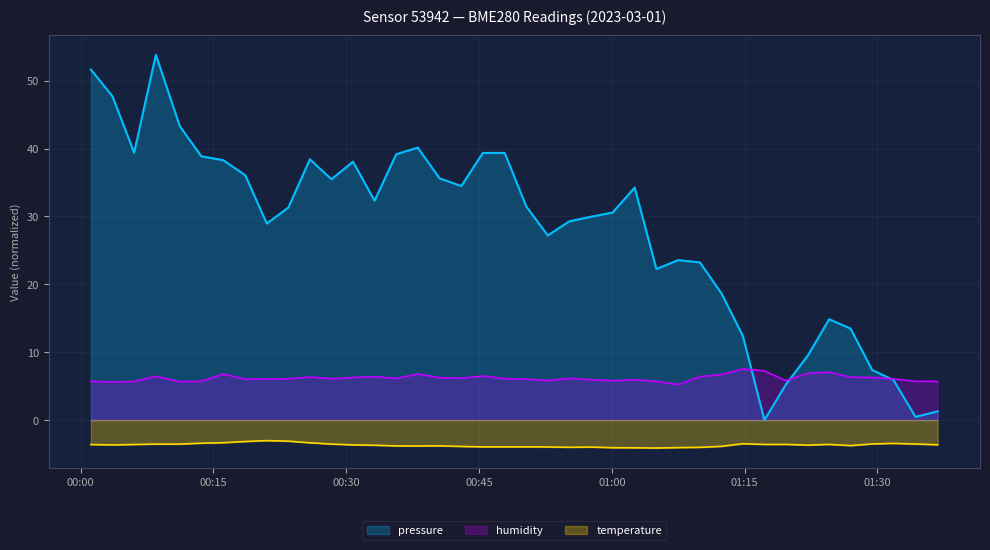

Which series changed the most between 2023-03-01T00:28:20 and 2023-03-01T00:45:26?

pressure